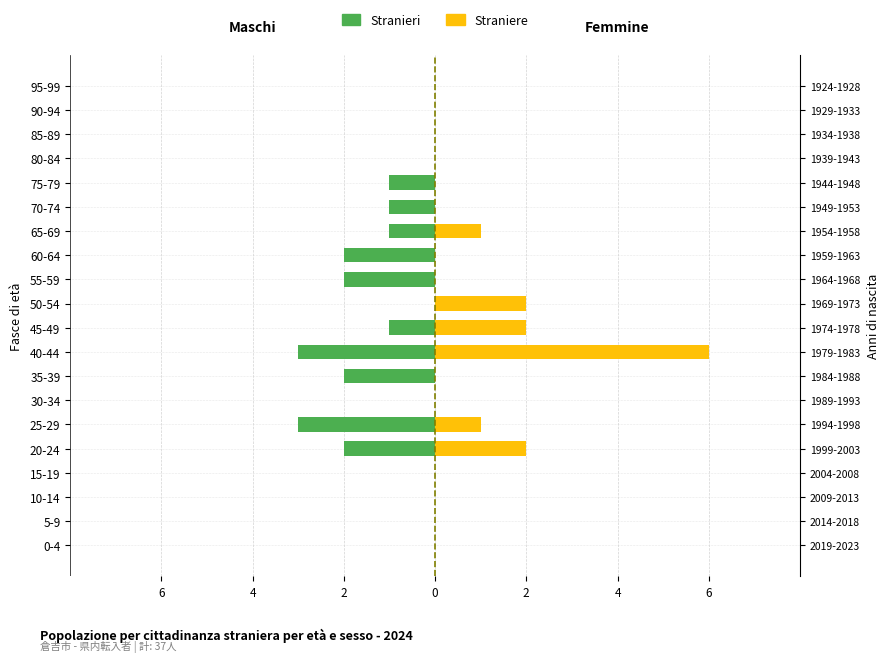

How many bars are there in total?

40